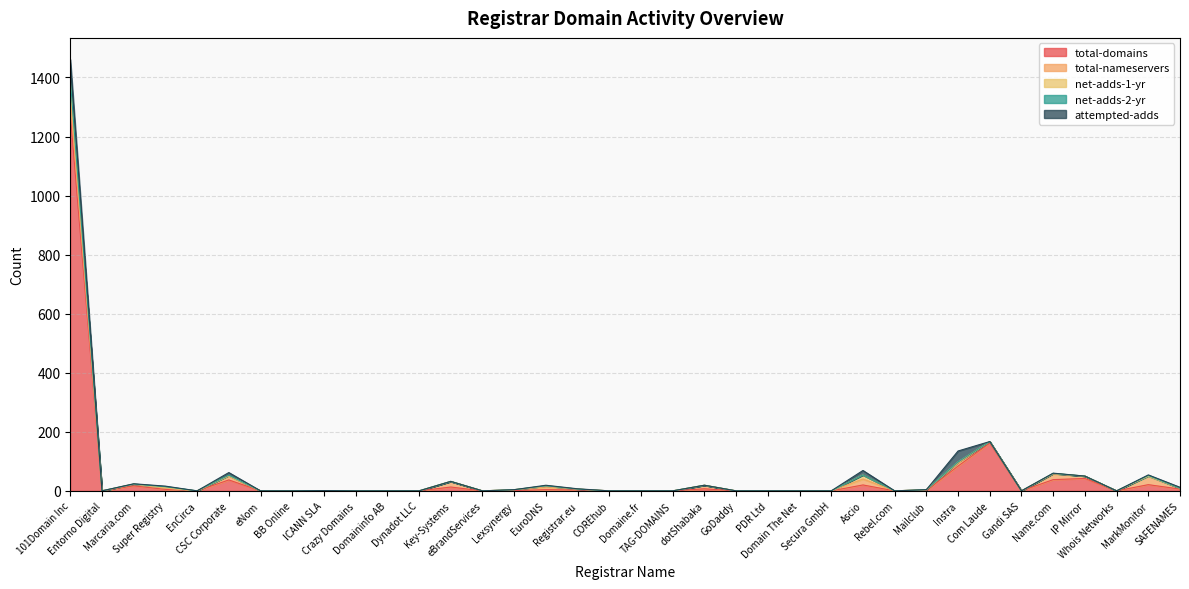

Between Domaine.fr and Gandi SAS, which series saw the biggest shift?

total-domains